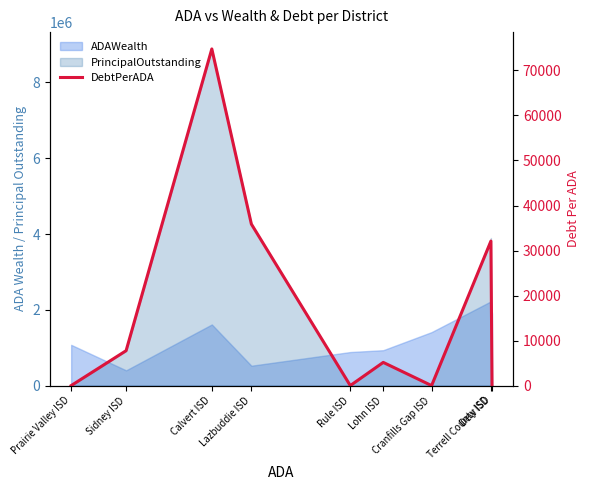

Which label corresponds to the largest value in the chart?

Calvert ISD